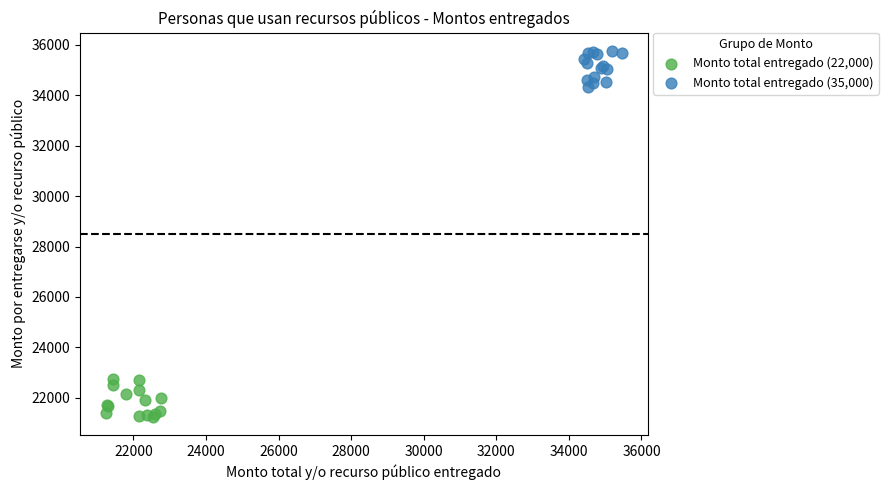

Which series reaches the maximum Y coordinate?

Monto total entregado (35,000)